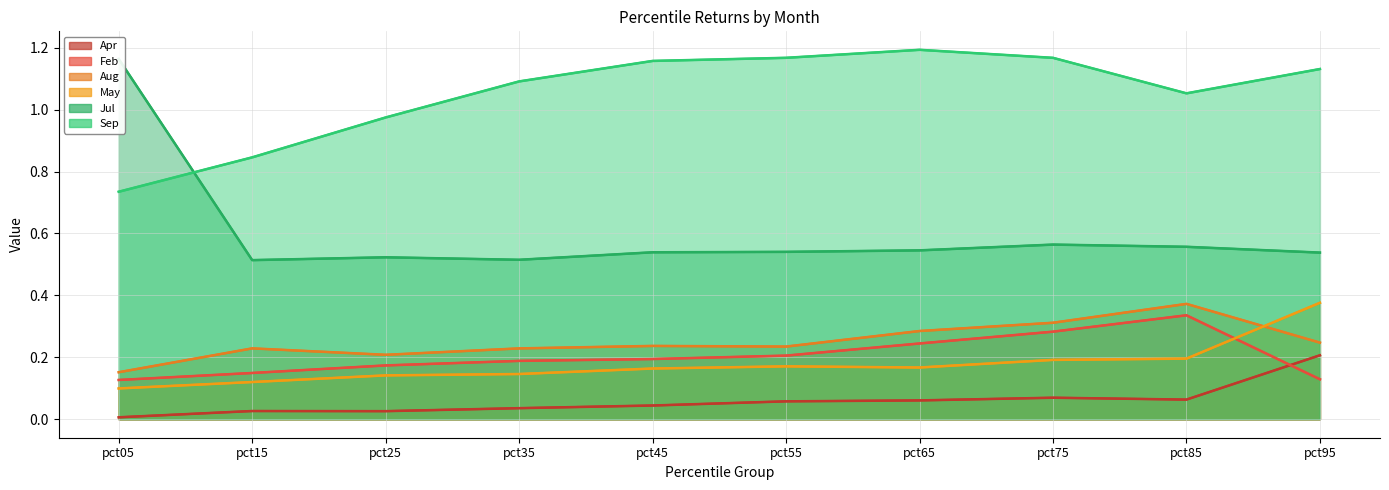

In Apr, how many points are lower than both neighbors (excluding endpoints)?

2